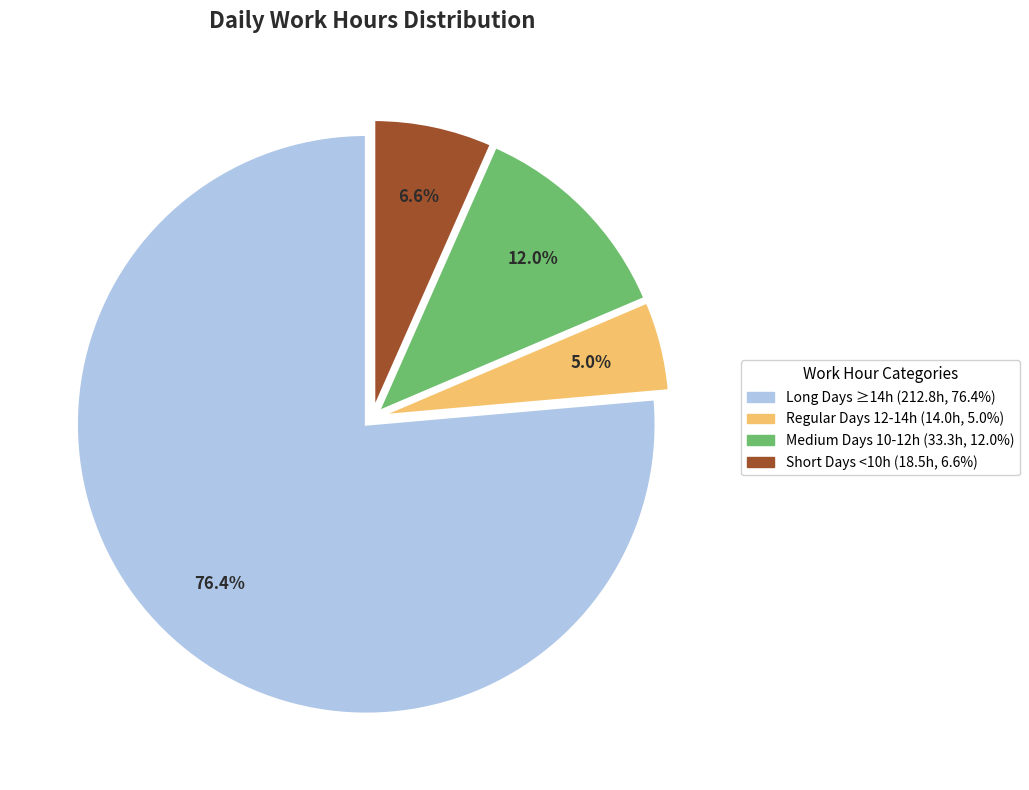

To the nearest percent, what is the difference between the largest and smallest slice percentages?

71%